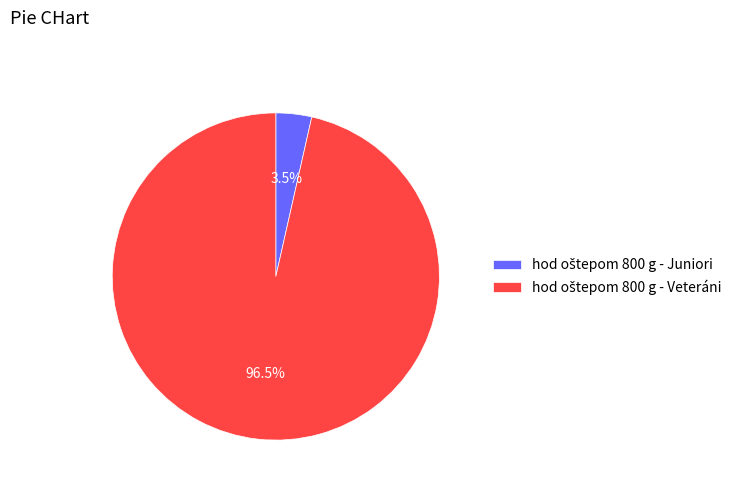

Does any single category account for the majority?

Yes